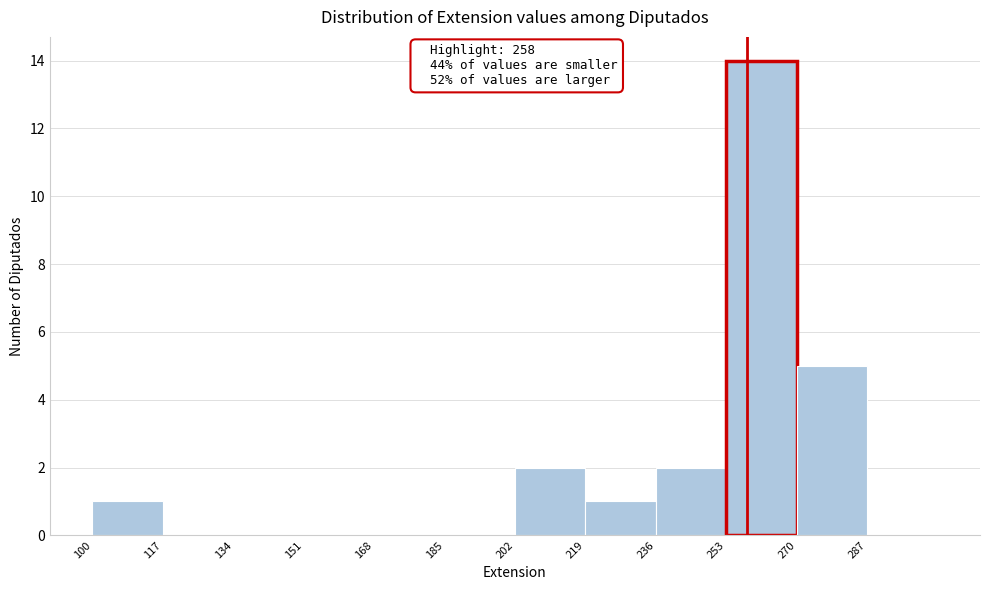

Which range on the x-axis has the tallest bar?

253 to 270